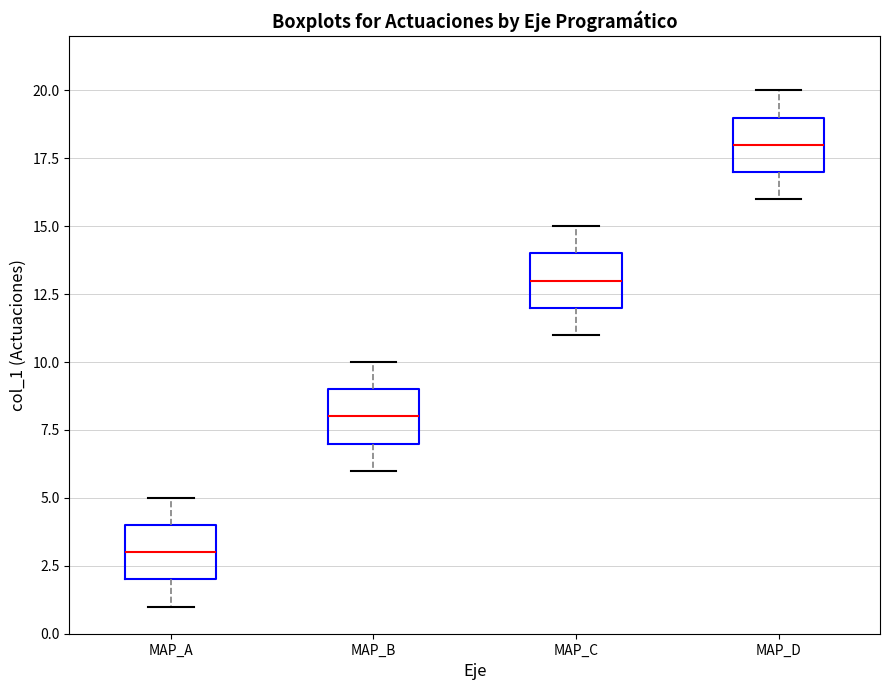

Reading left to right, read every box against the y-axis: the position of its median line, the range the box covers, and the ends of its whiskers. The values are not printed on the chart, so give them approximately, as read against the axis.

MAP_A: median 3, box 2 to 4, whiskers 1 to 5
MAP_B: median 8, box 7 to 9, whiskers 6 to 10
MAP_C: median 13, box 12 to 14, whiskers 11 to 15
MAP_D: median 18, box 17 to 19, whiskers 16 to 20